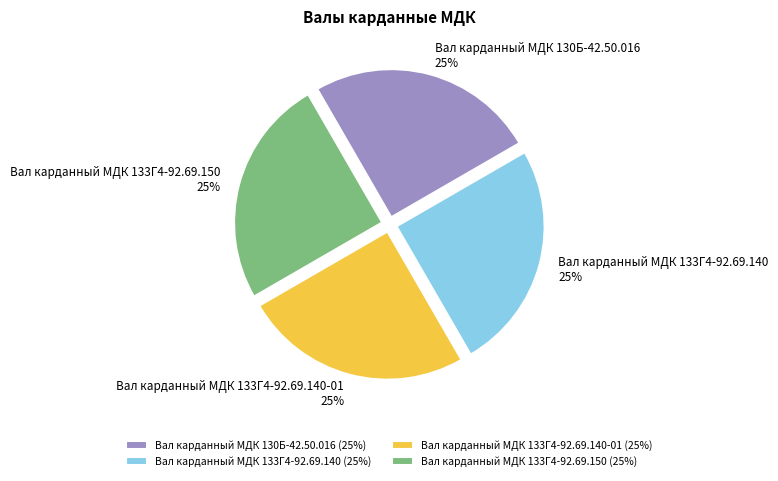

To the nearest percent, what is the average slice percentage?

25%